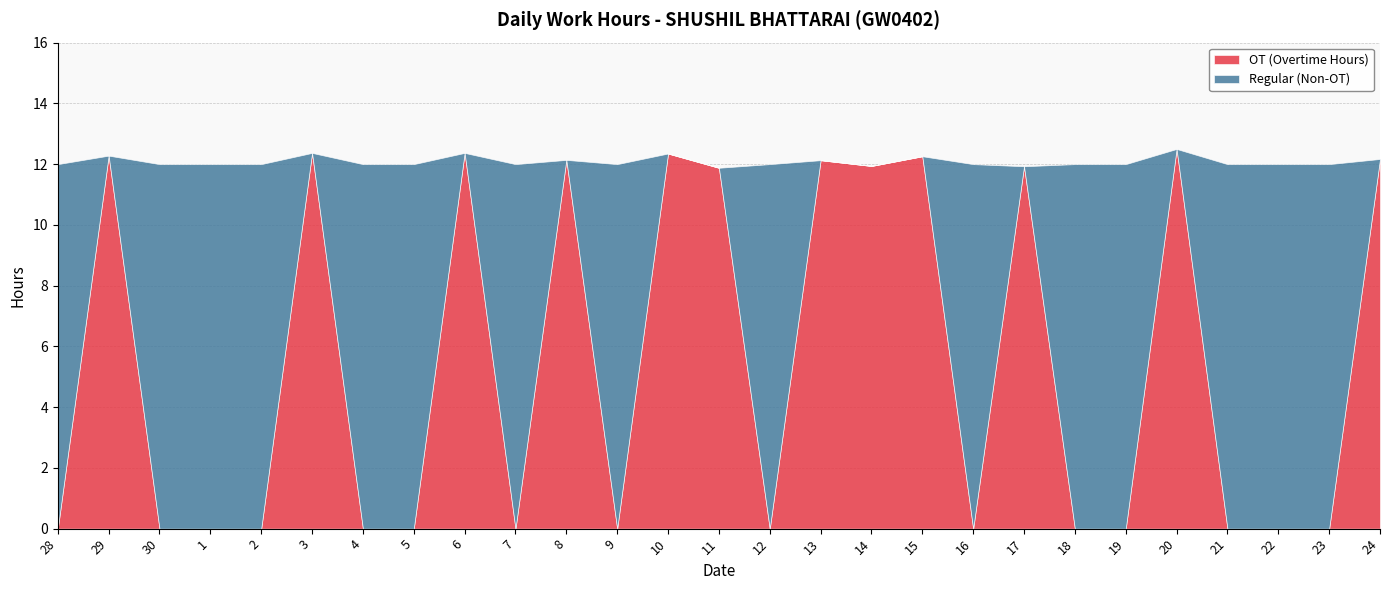

What is the sum of all OT (Overtime Hours) values?

146.3